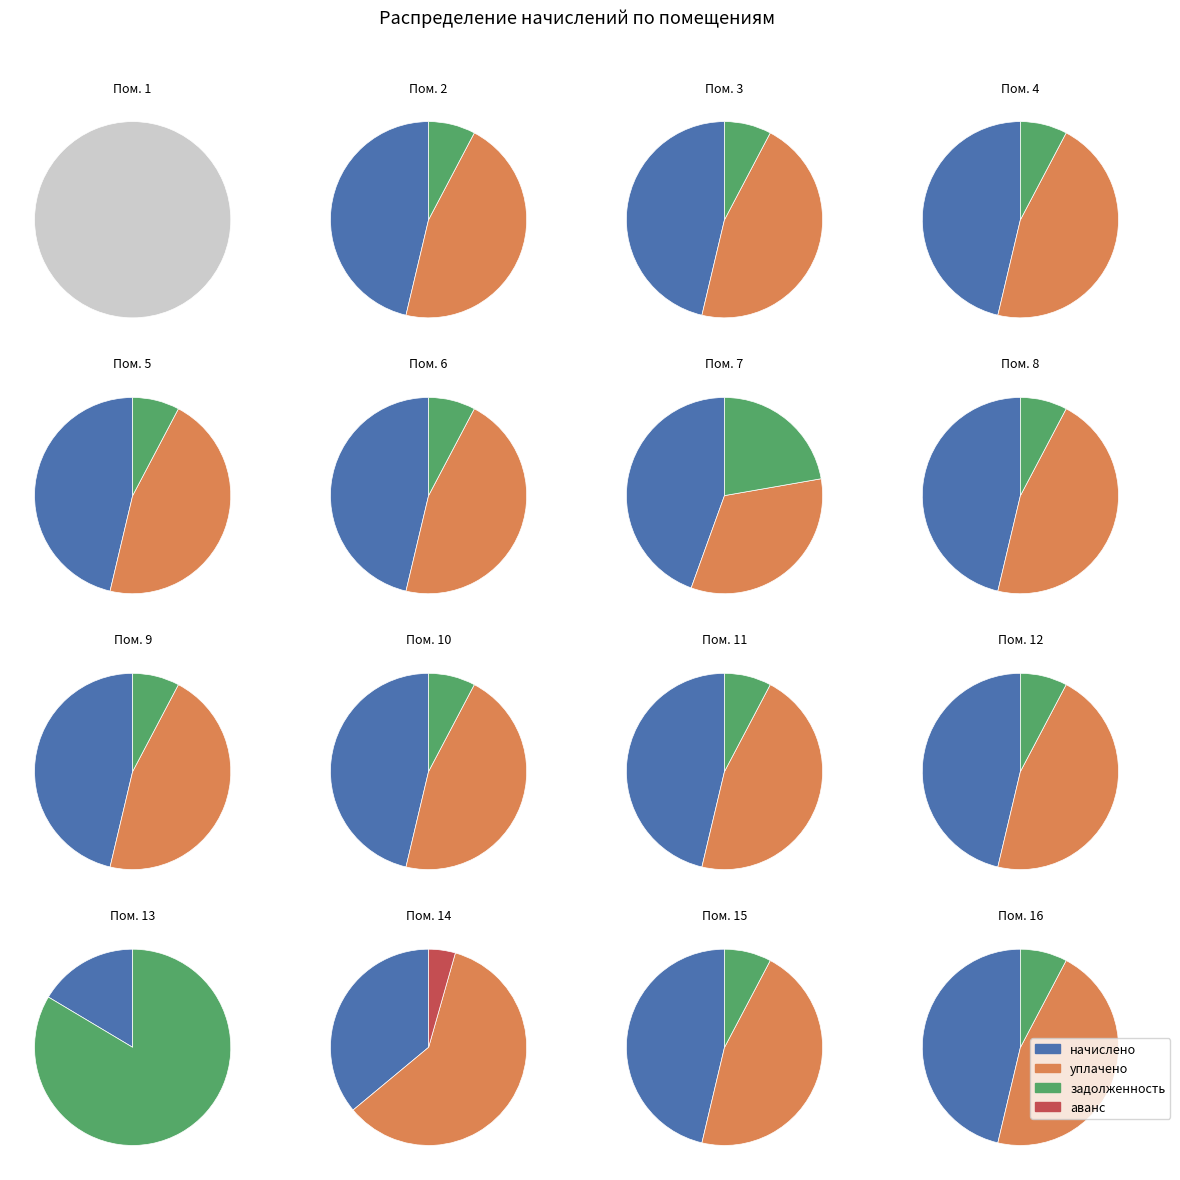

Do 15 and 4 together represent more than half of the pie?

No